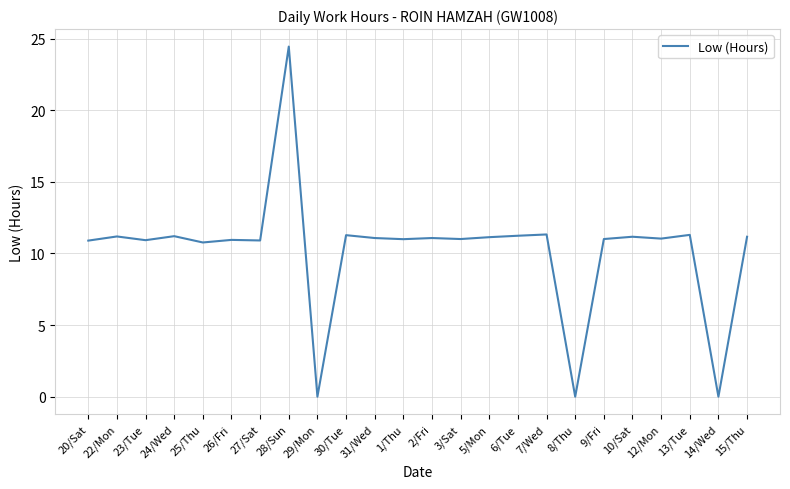

What is the approximate value at 24/Wed?

11.2